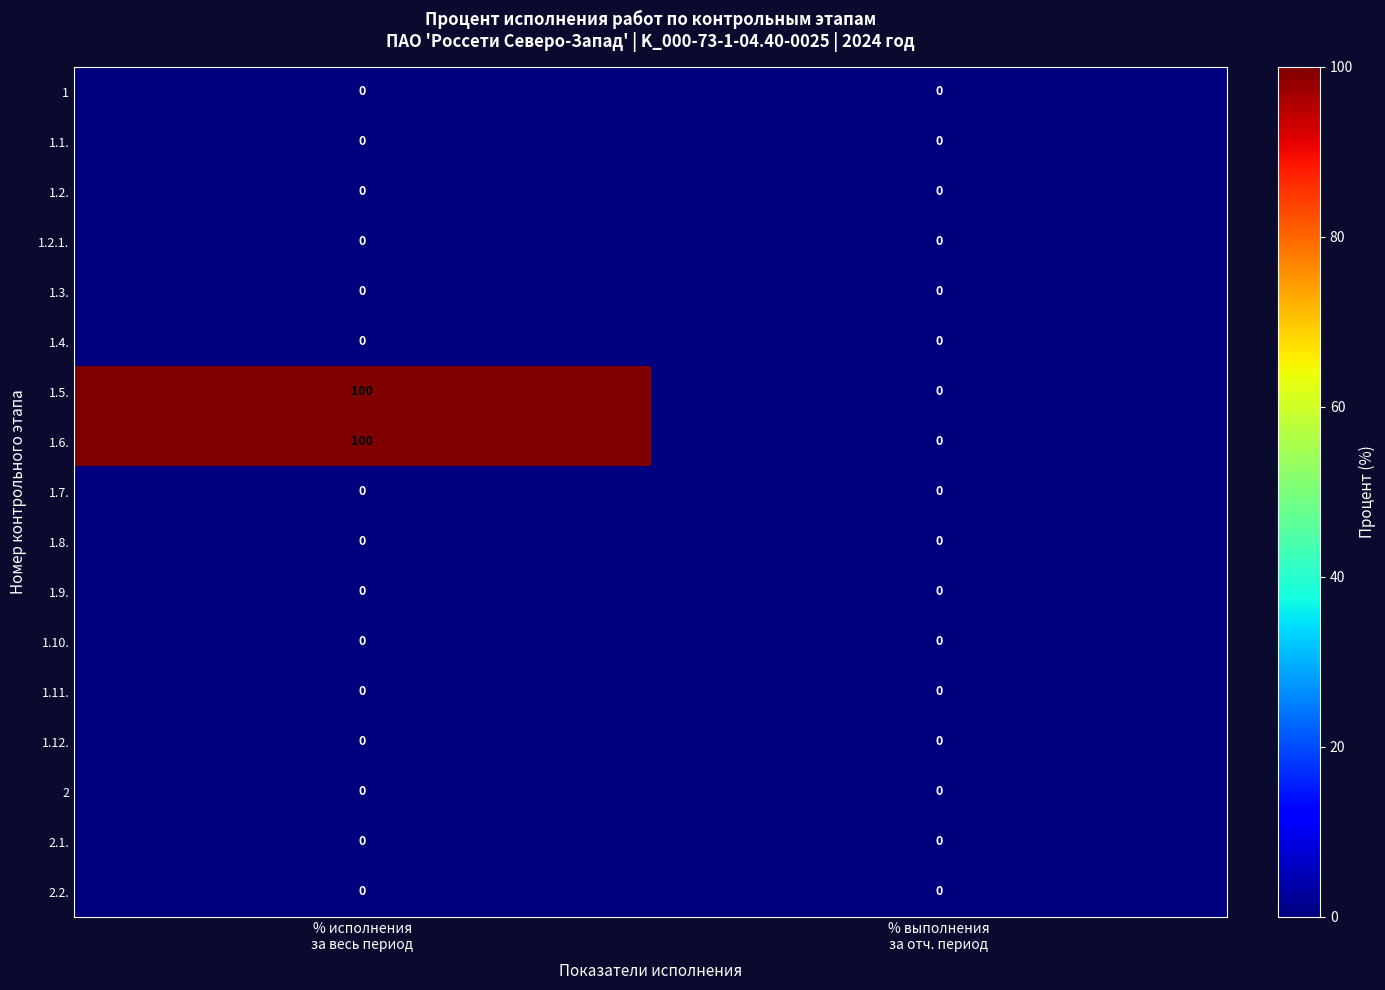

Count the number of categories in the chart.

2